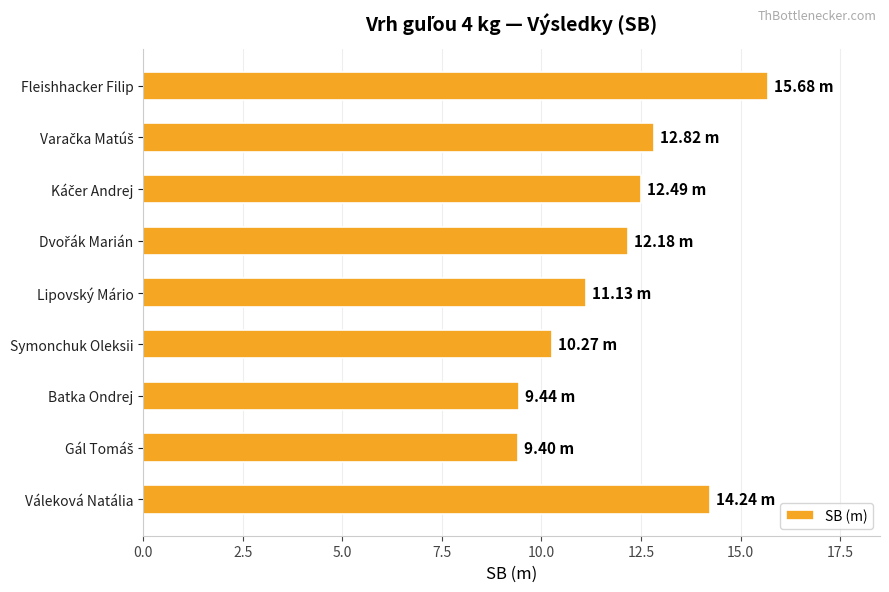

What is the difference between the maximum and minimum values?

6.3